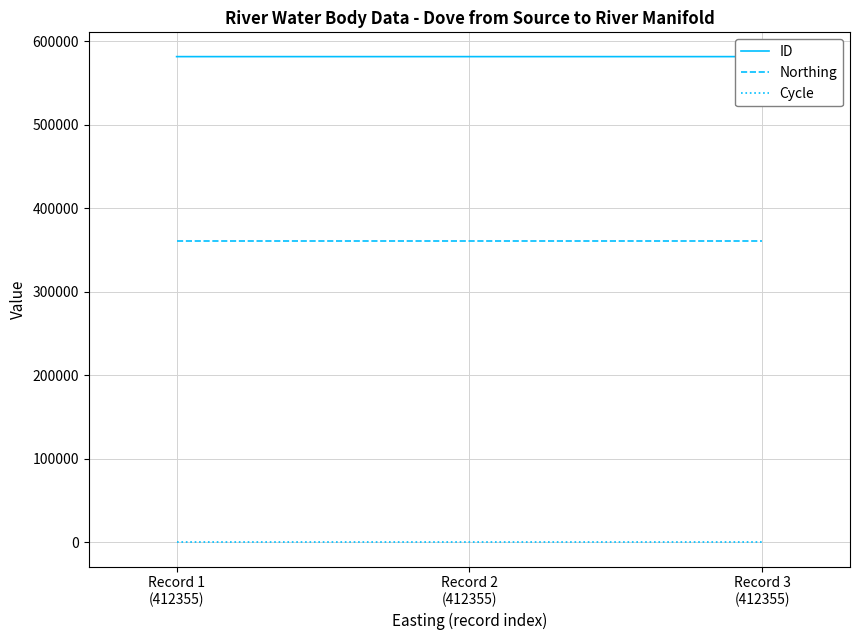

Is the value of ID at Record 3
(412355) greater than the value of Cycle at Record 3
(412355)?

Yes